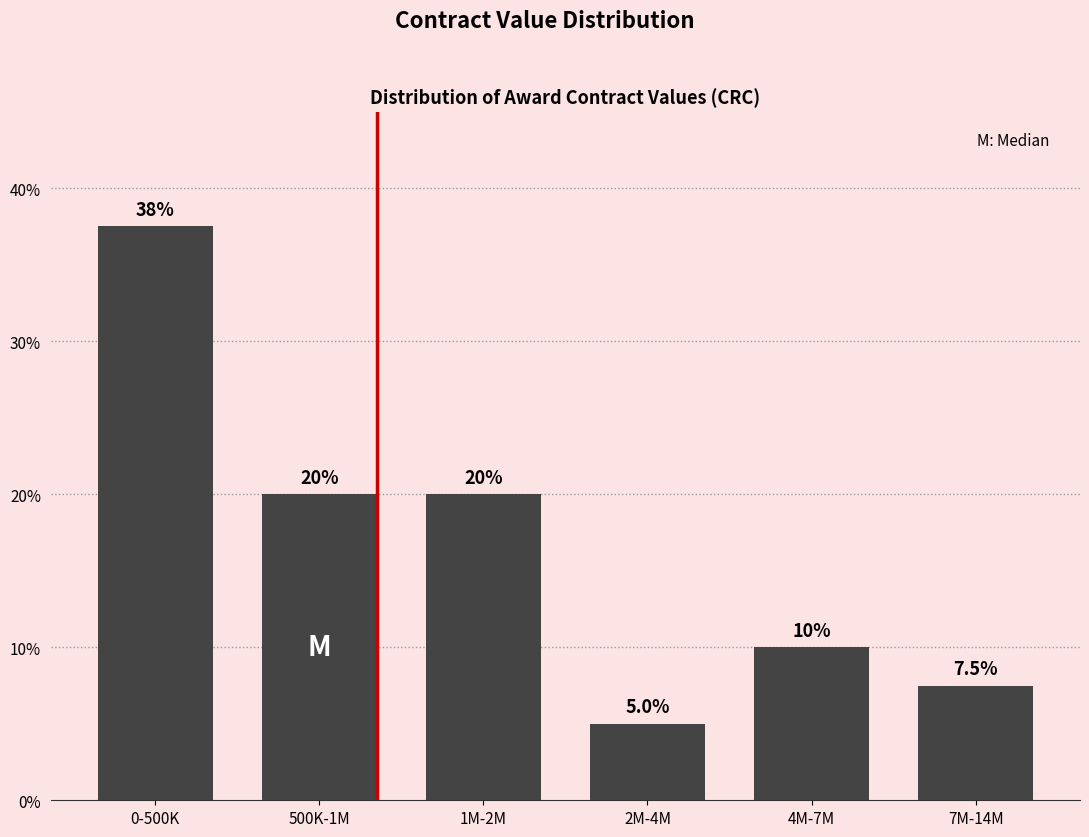

Reading left to right, list all the values displayed in this chart.

0-500K=37.5	500K-1M=20.0	1M-2M=20.0	2M-4M=5.0	4M-7M=10.0	7M-14M=7.5